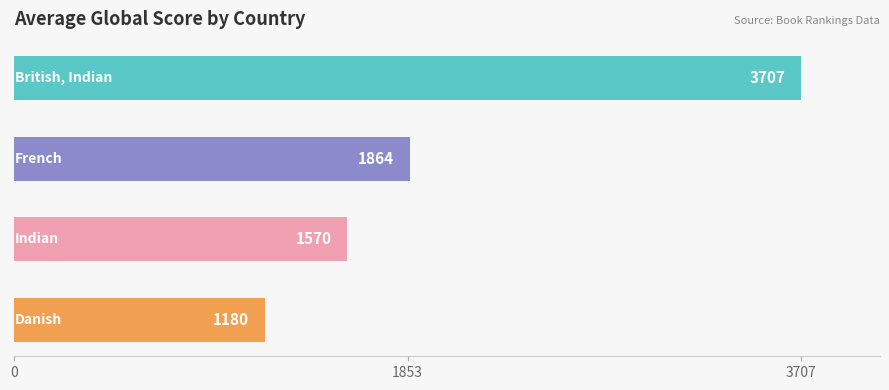

What is the difference between the maximum and second lowest values?

2137.0